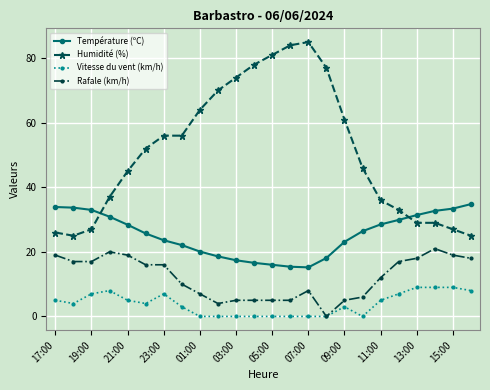

True or false: Vitesse du vent (km/h) has more than 2 points higher than both neighbors.

True